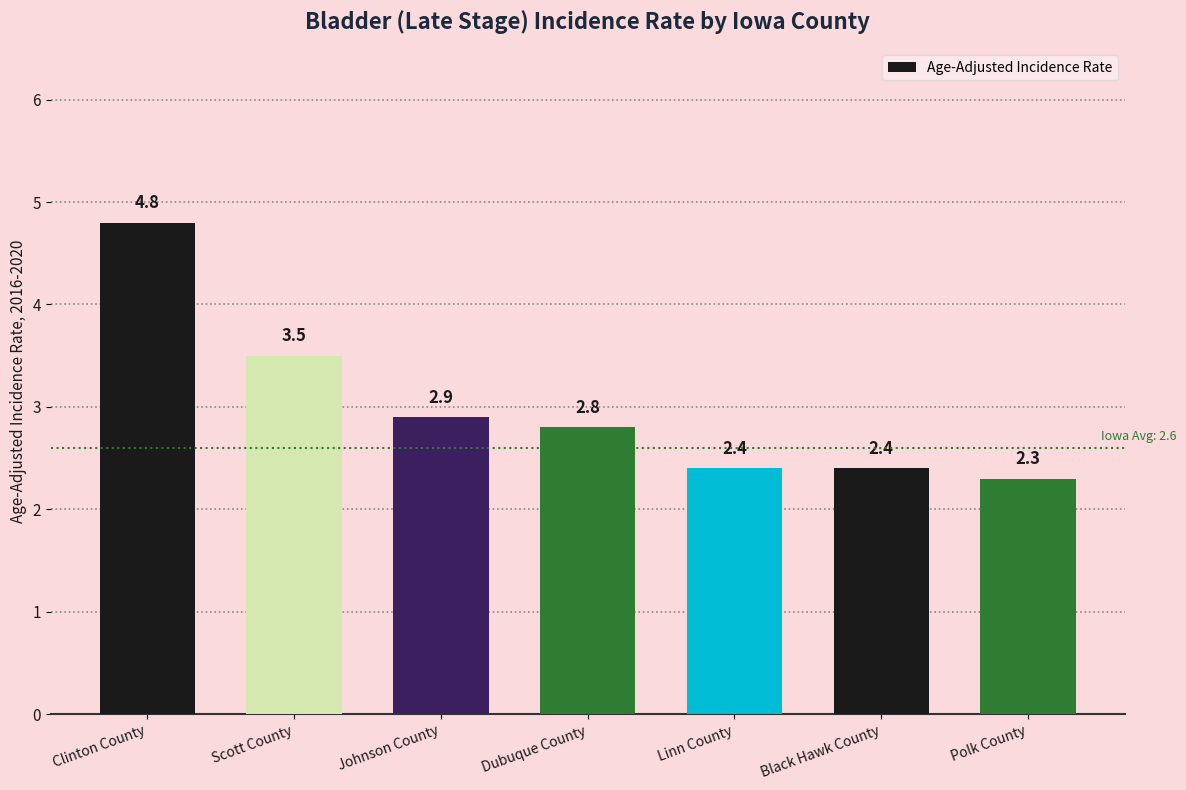

What is the average value?

3.0